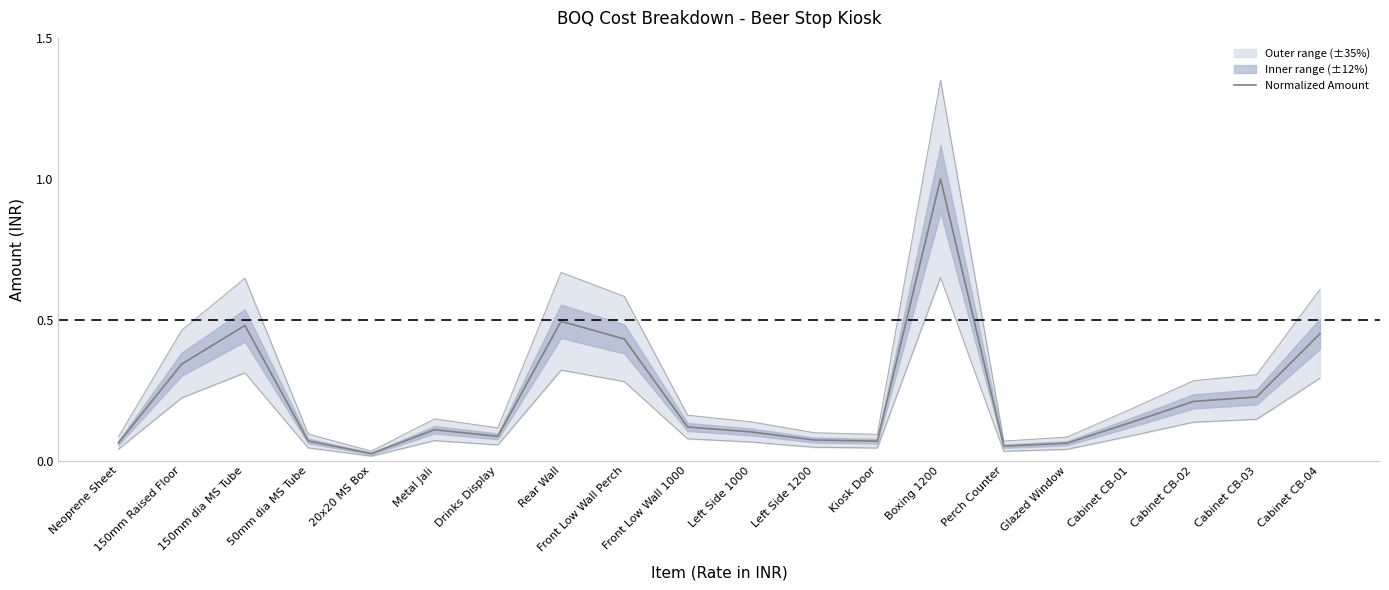

What is the average value?

0.2